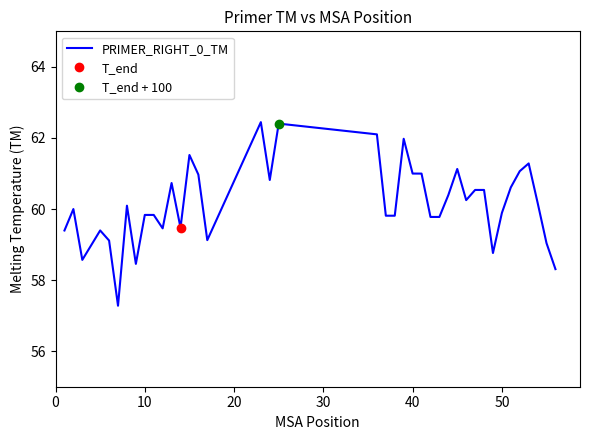

What is the maximum value for PRIMER_RIGHT_0_TM?

62.4